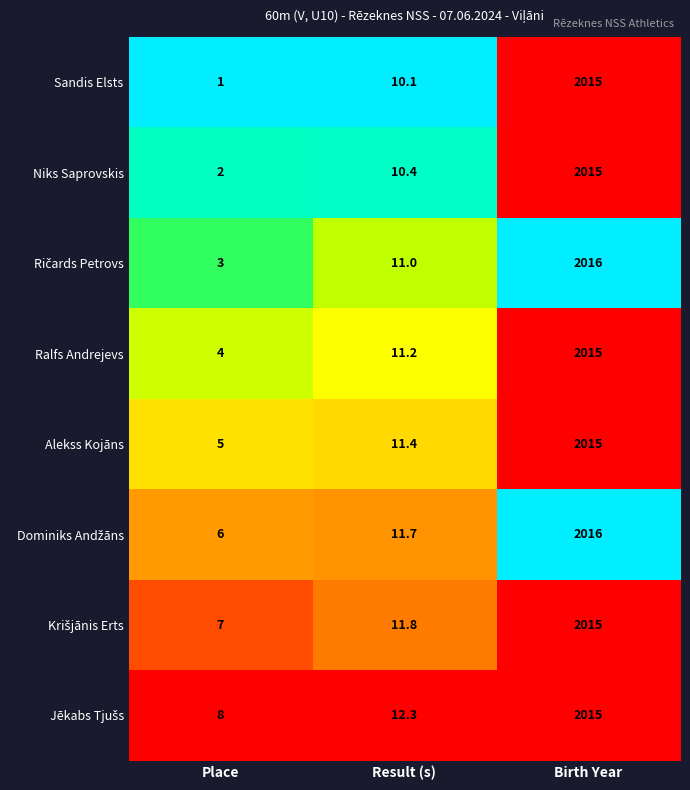

What is the difference between the second highest and minimum values in the Ralfs Andrejevs series?

7.2